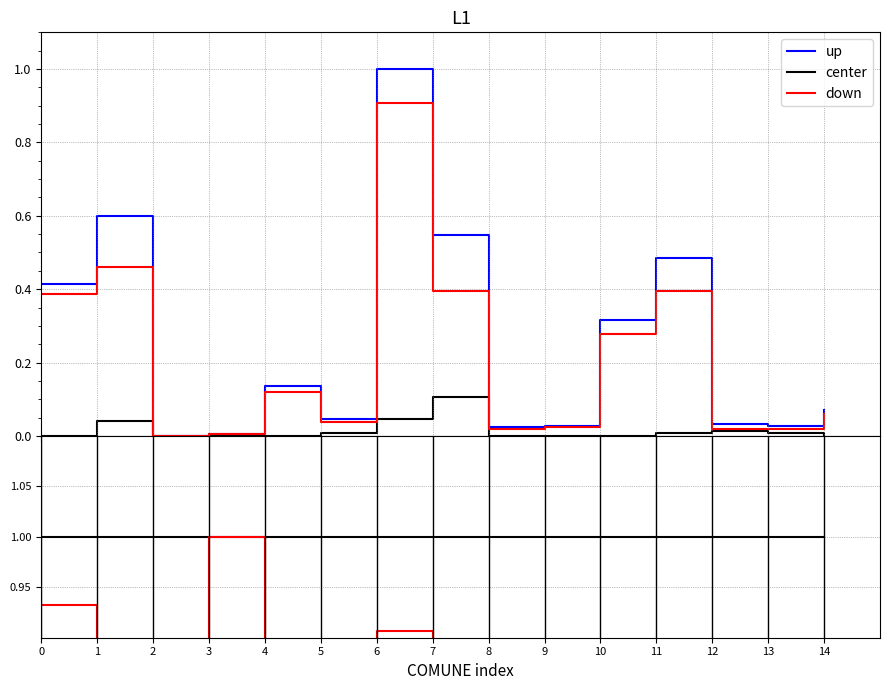

Rank the categories by center value from highest to lowest.

0, 1, 2, 3, 4, 5, 6, 7, 8, 9, 10, 11, 12, 13, 14